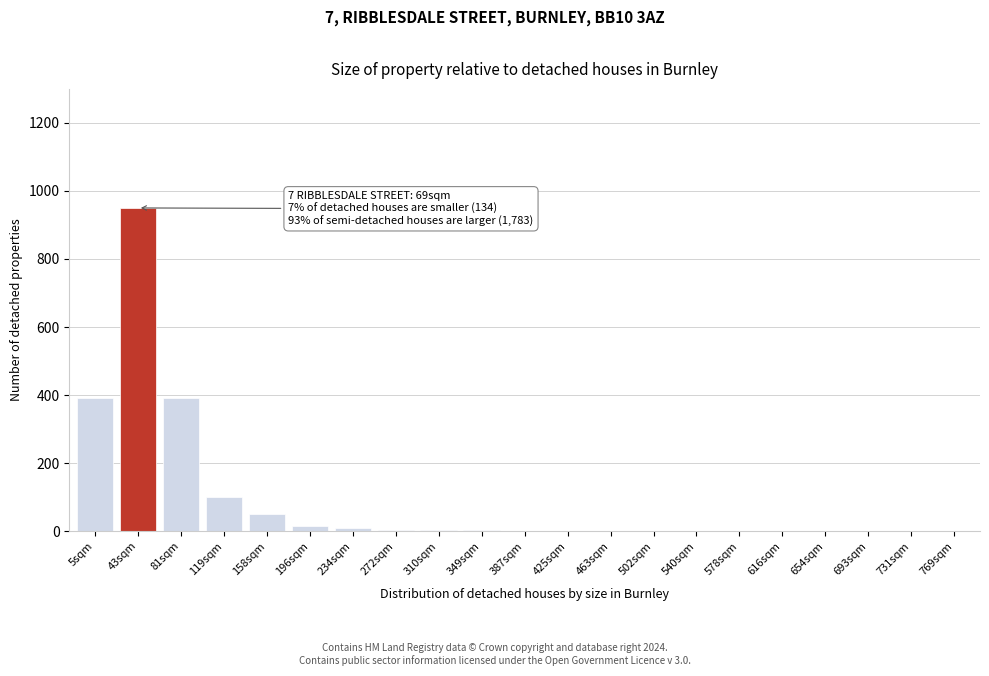

Approximately how many times larger is the value at 43sqm compared to 119sqm?

9.5